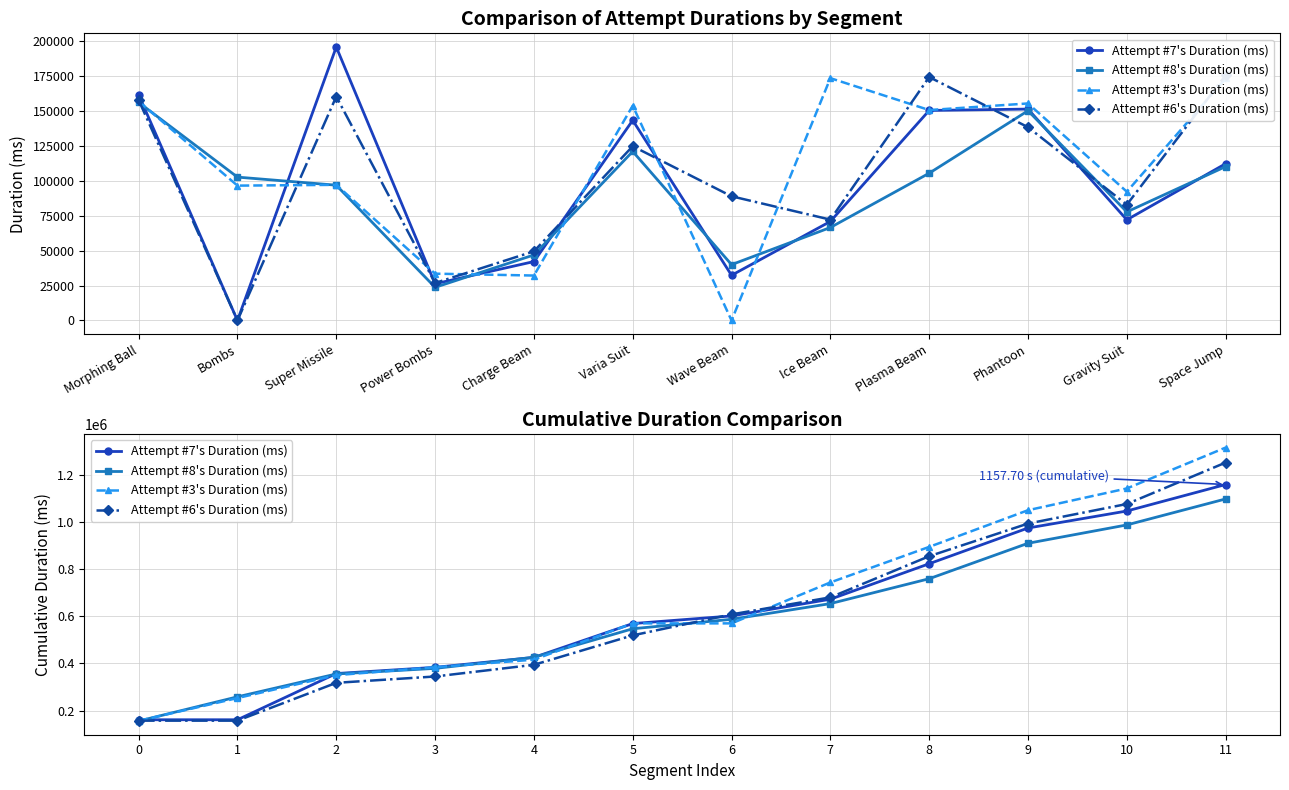

At which label does Attempt #8's Duration (ms) first exceed 586885?

7